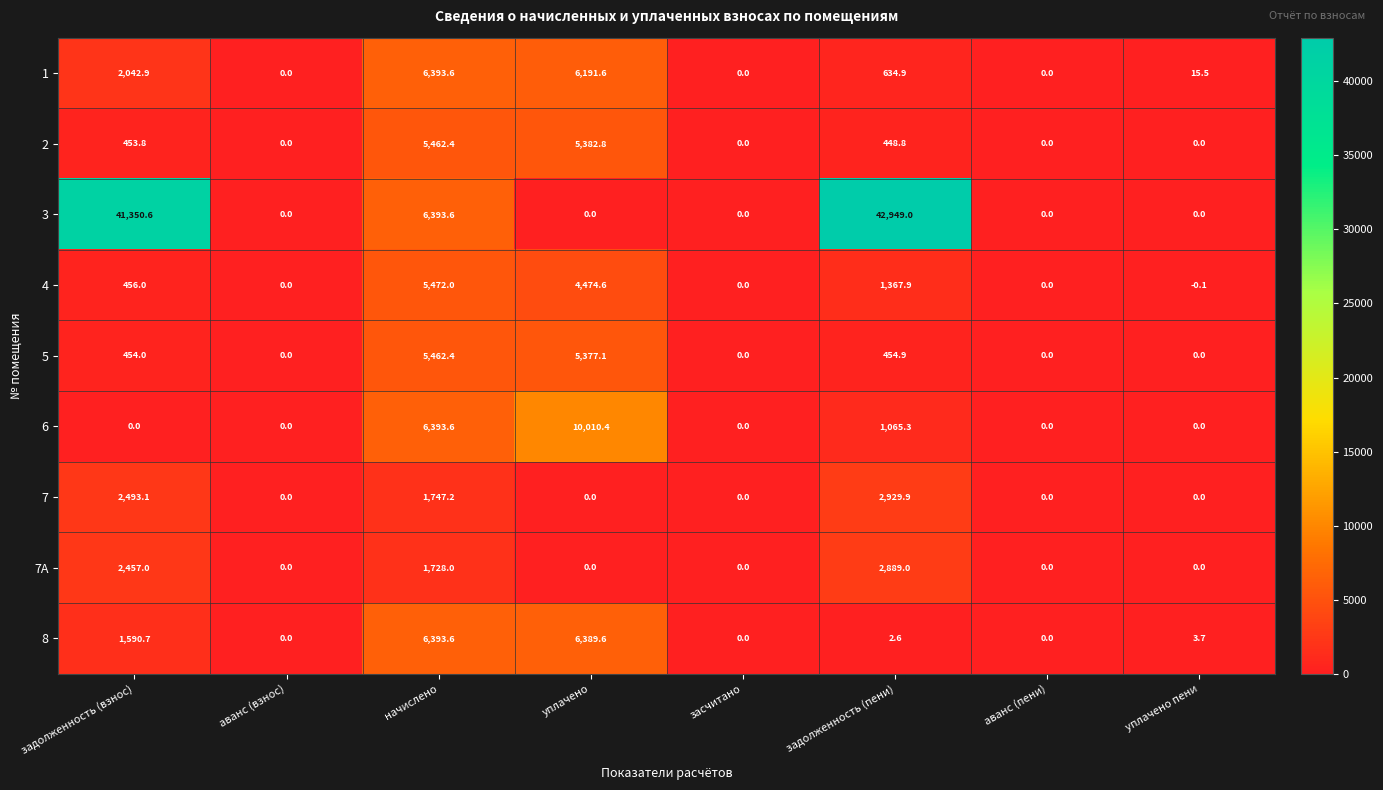

What is the minimum value shown in the chart?

-0.1